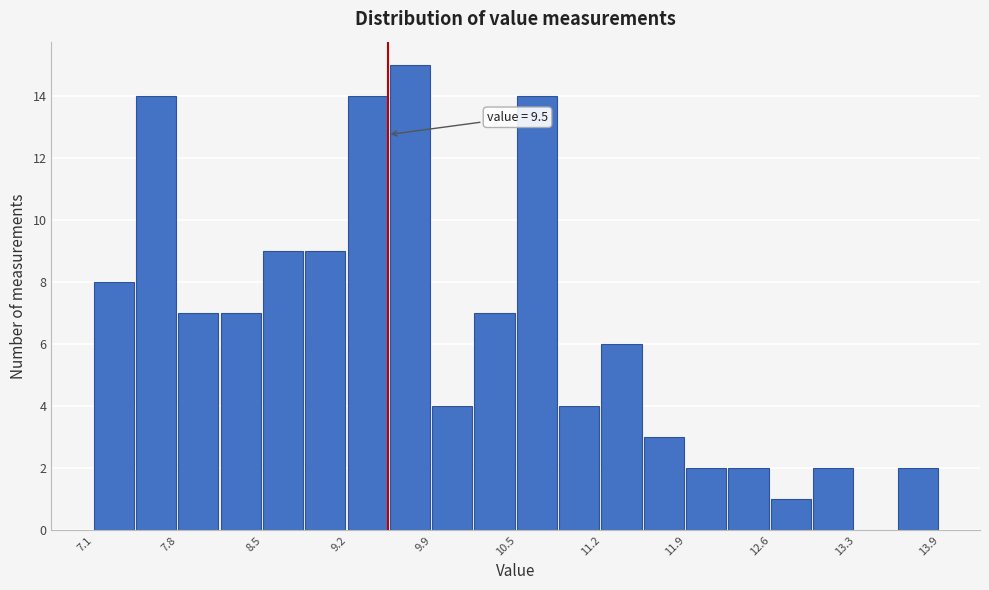

Read against the x-axis, roughly where is the centre of the tallest bar?

9.7